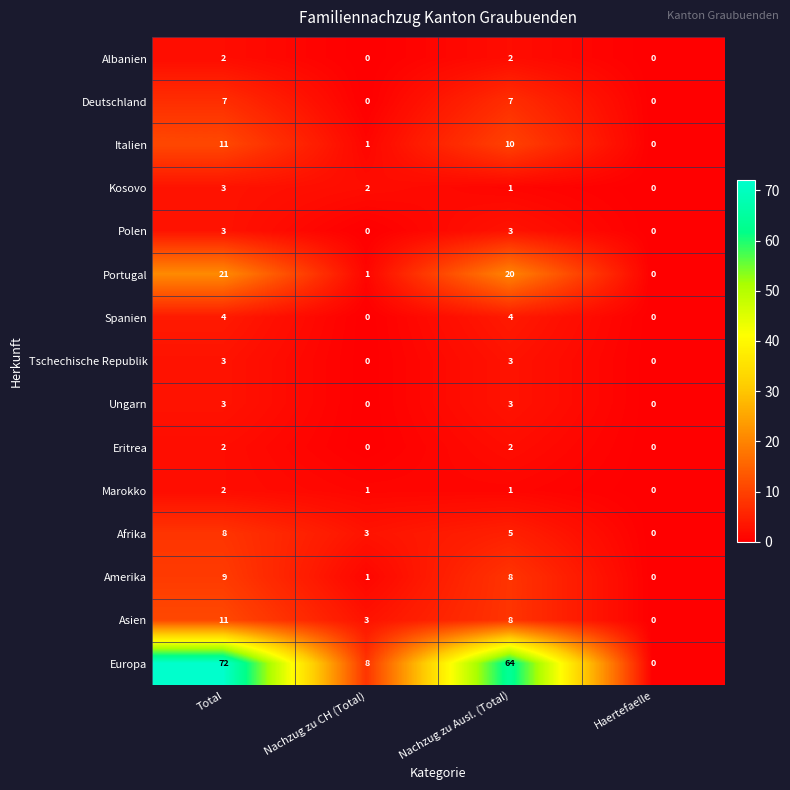

Count the number of categories in the chart.

4